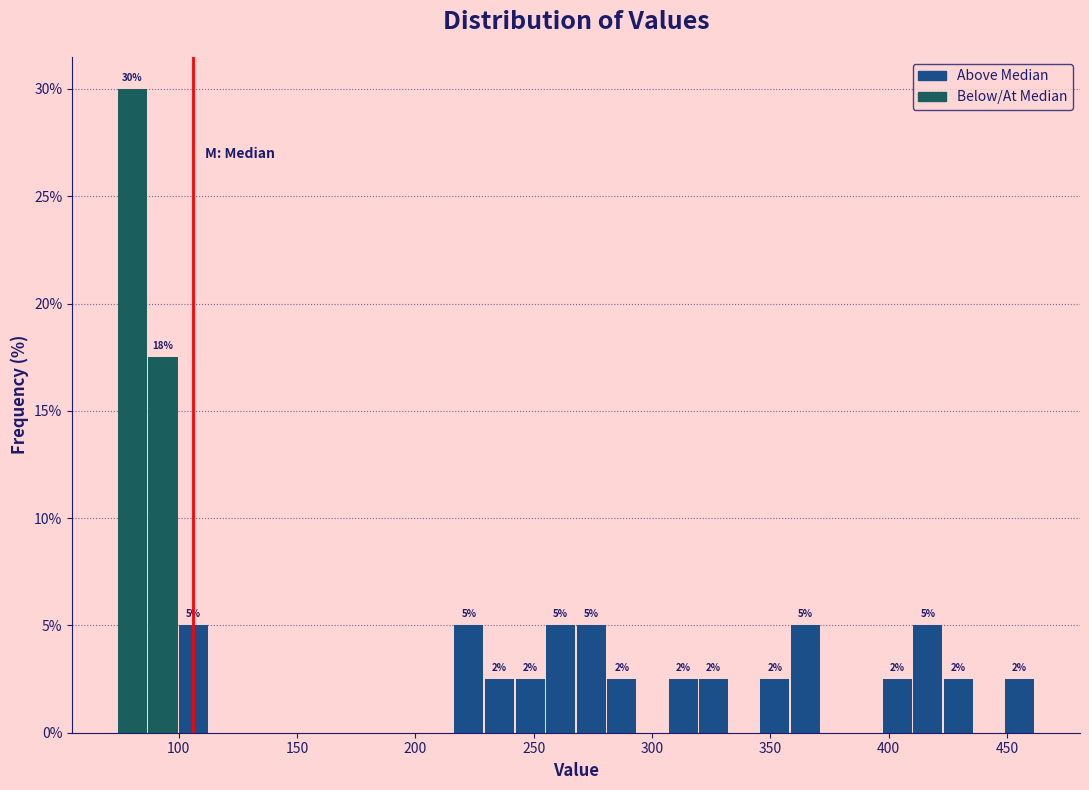

Read against the x-axis, roughly where is the centre of the tallest bar?

80